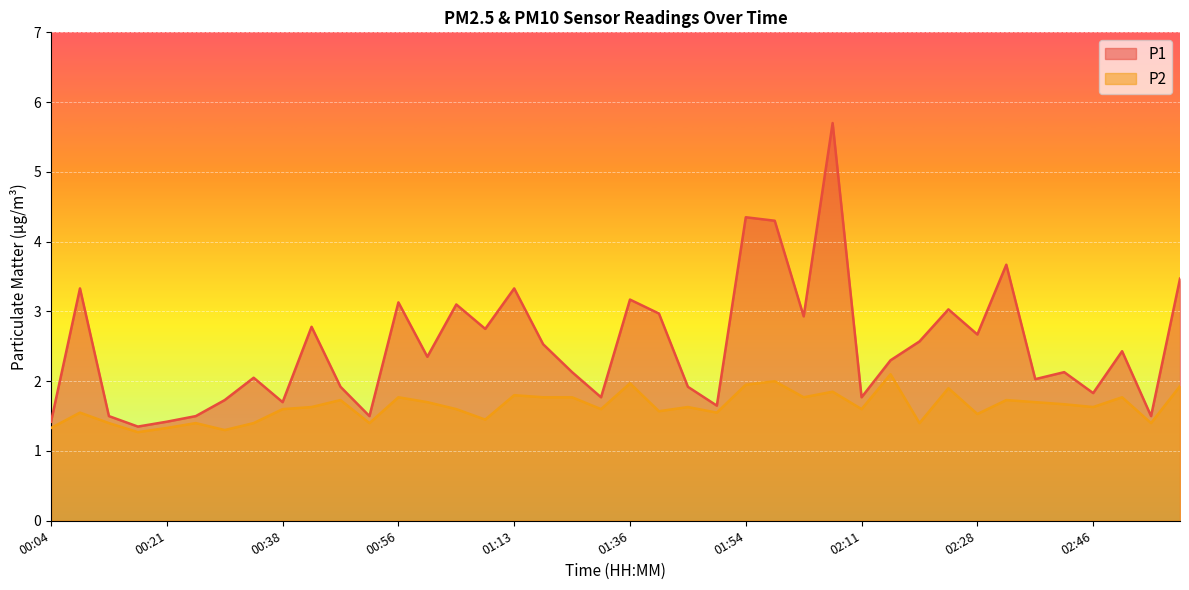

True or false: P2 has a value of 1.7 at 01:00.

True